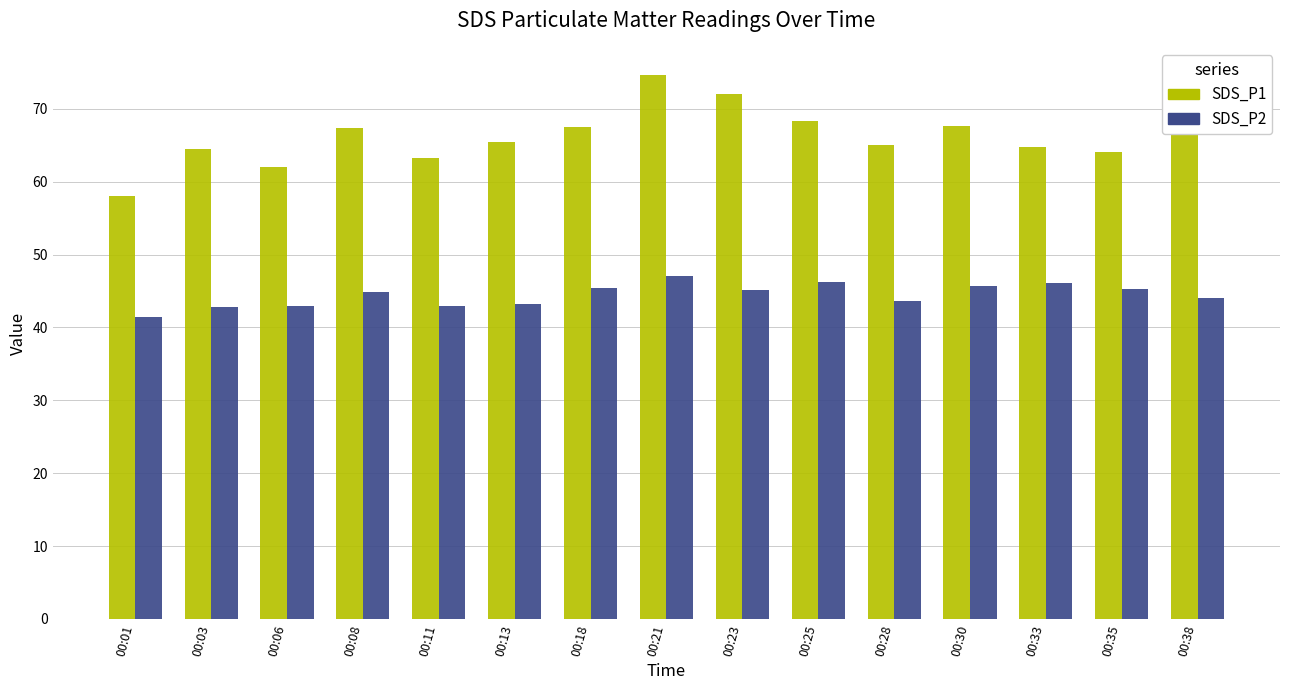

What is the sum of all SDS_P2 values?

666.9